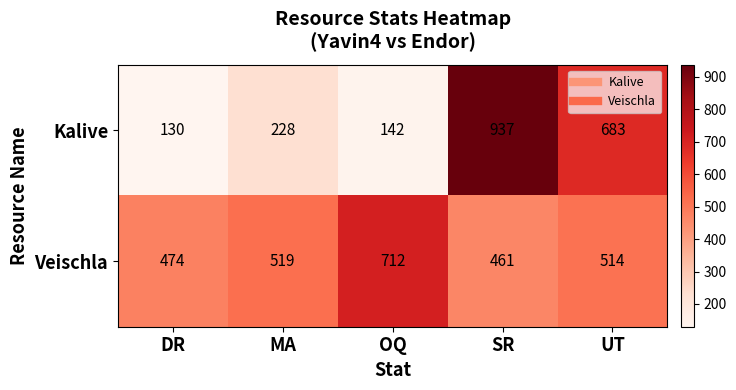

How many data points does each series have?

5